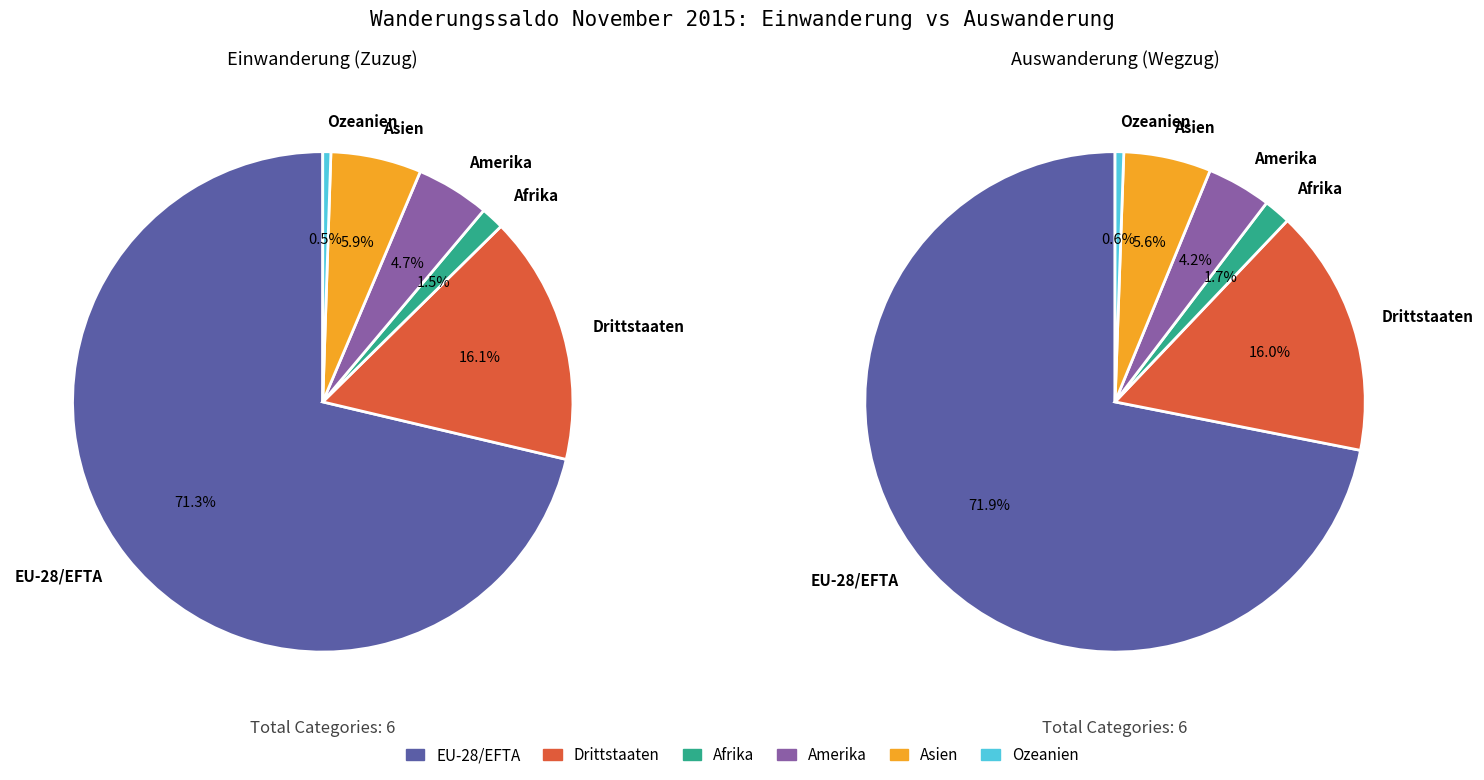

How many segments does this pie chart have?

6